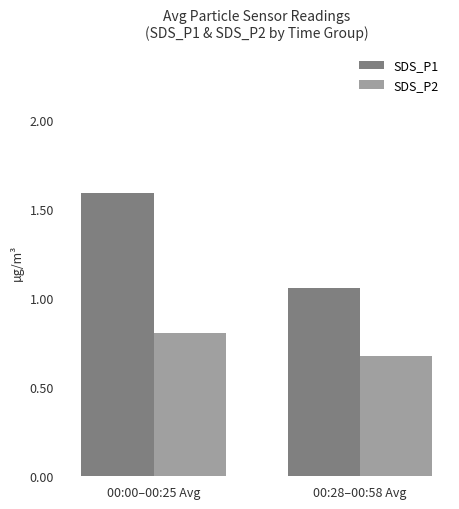

At 00:00–00:25 Avg, list the series in order from smallest to largest.

SDS_P2, SDS_P1